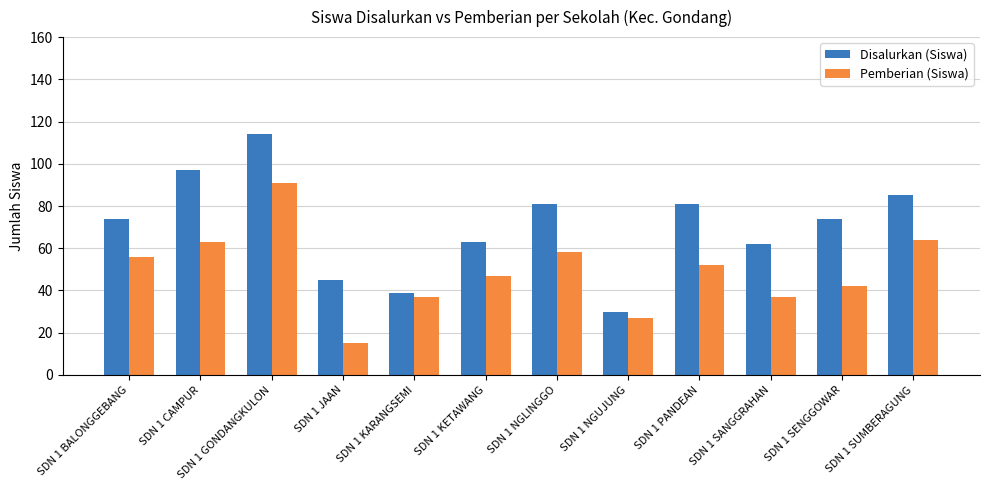

What is the label of the 8th bar from the left?

SDN 1 NGUJUNG